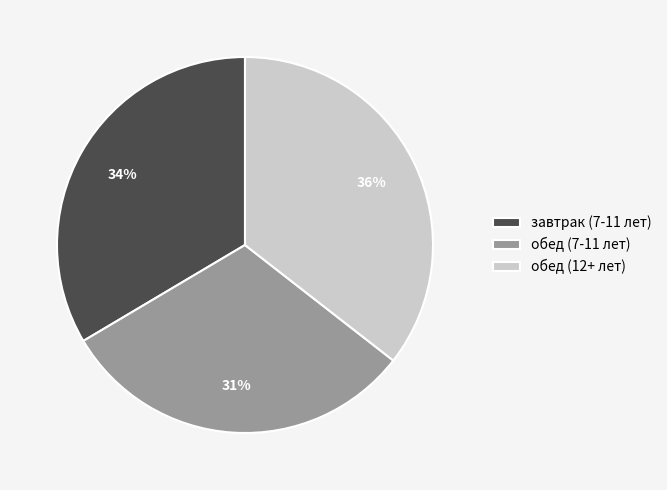

True or false: обед (12+ лет) accounts for 50% of the total.

False